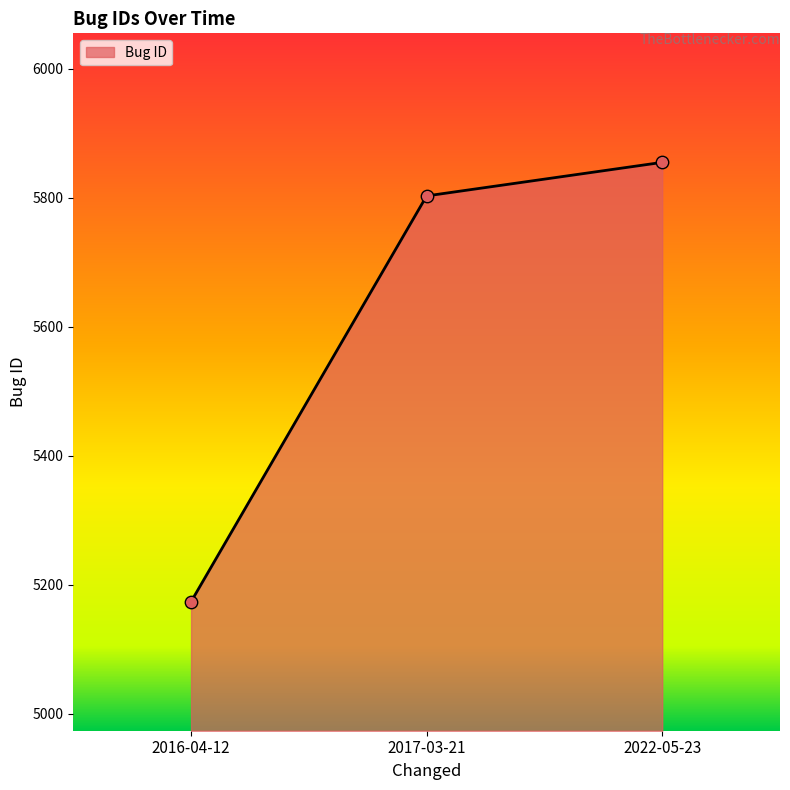

What is the change in value from 2016-04-12 to 2022-05-23?

+681